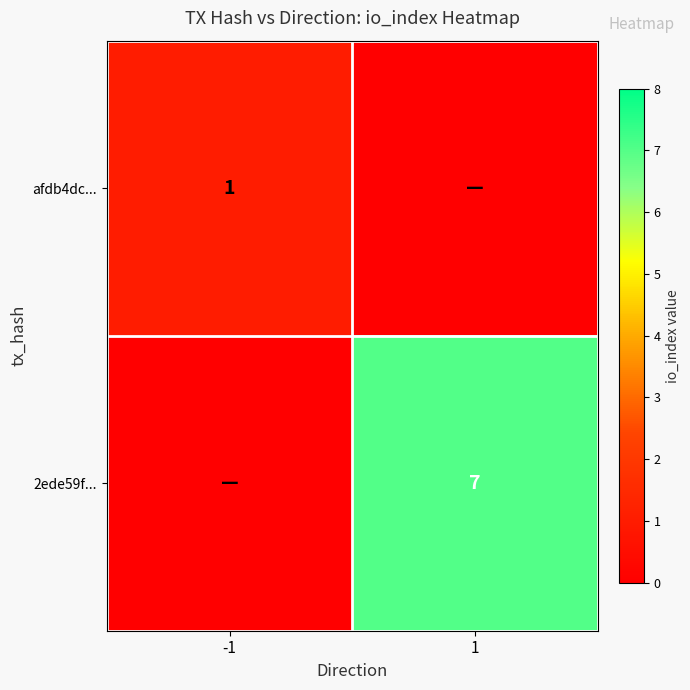

What is the difference between the highest and lowest values at 1?

7